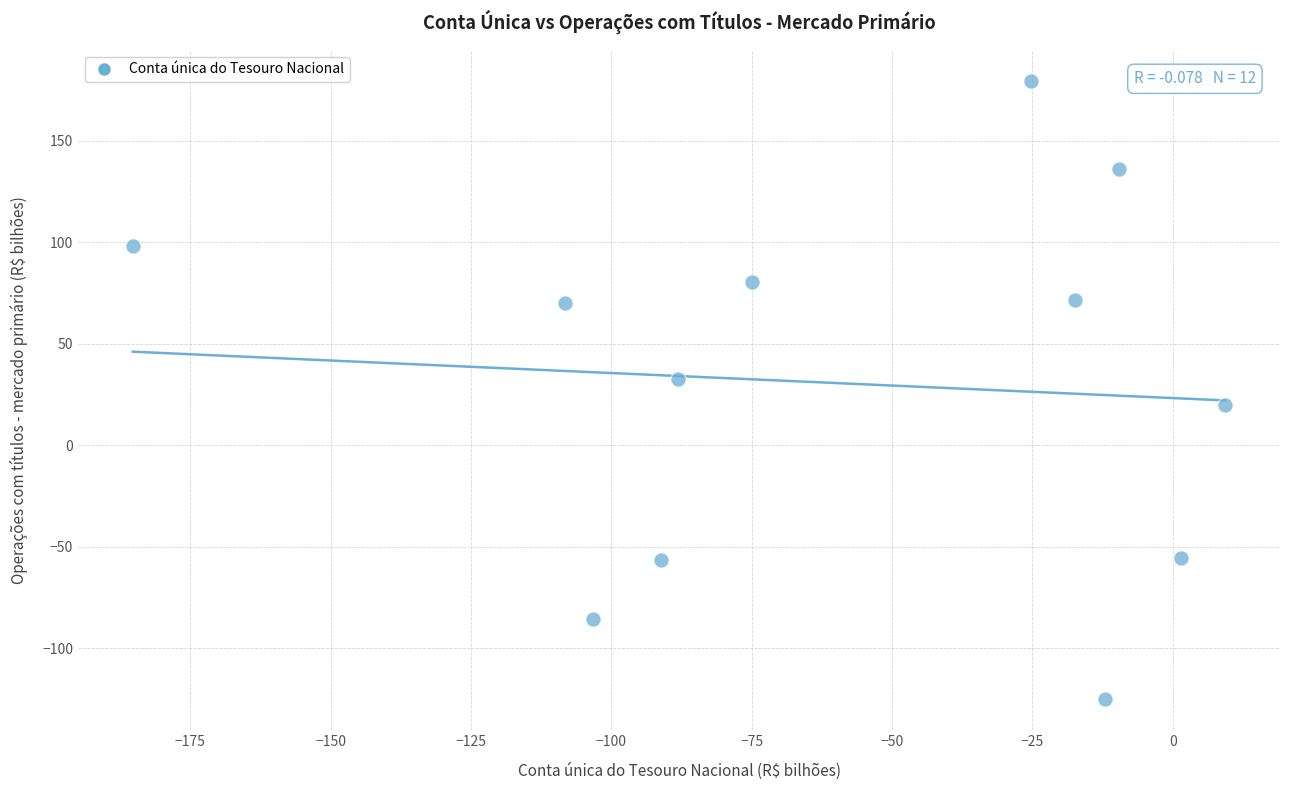

What is the range of Y values (max minus min)?

304.3